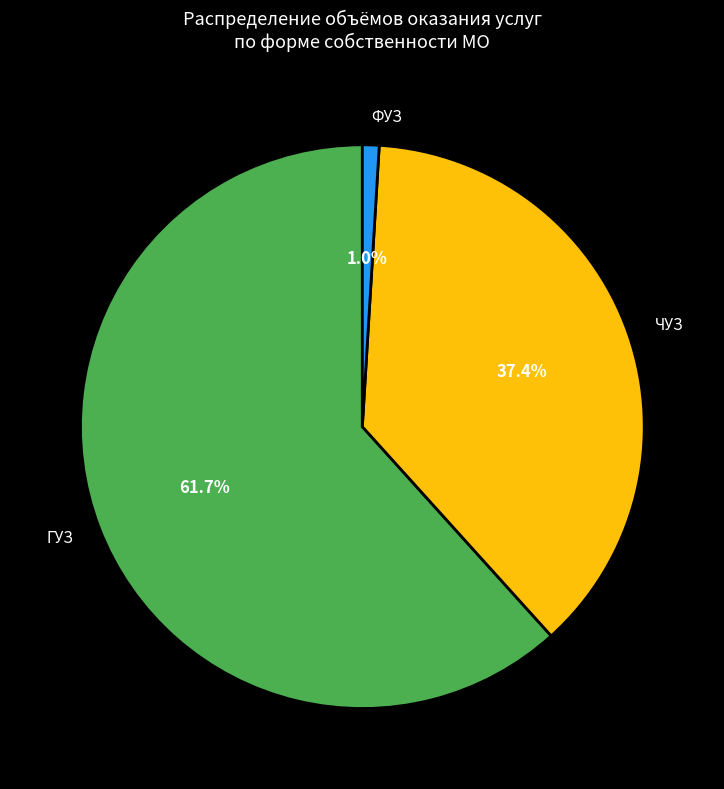

To the nearest percent, what percentage of the pie is ФУЗ?

1%